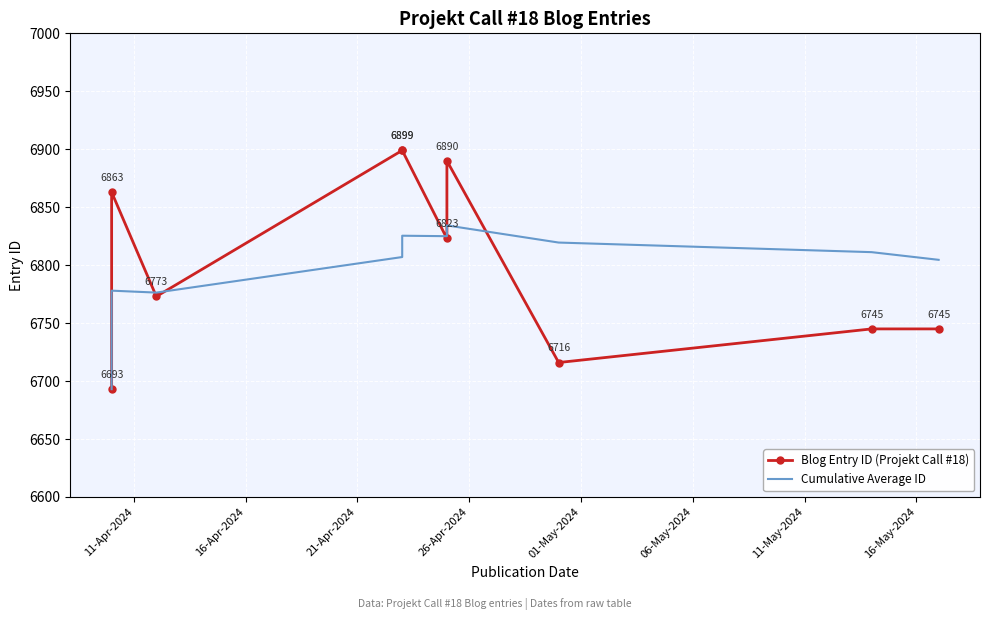

Which series has the largest total across all categories?

Blog Entry ID (Projekt Call #18)